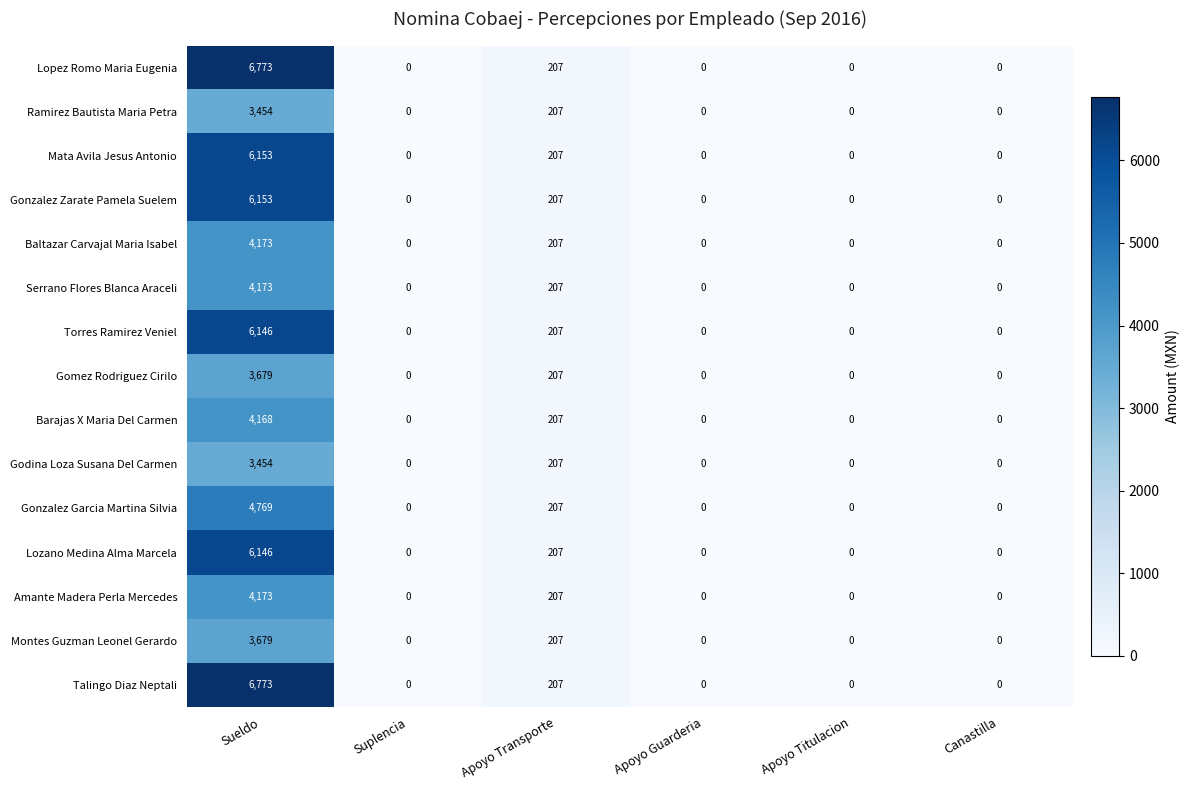

True or false: Montes Guzman Leonel Gerardo has a value of 0 at Canastilla.

True